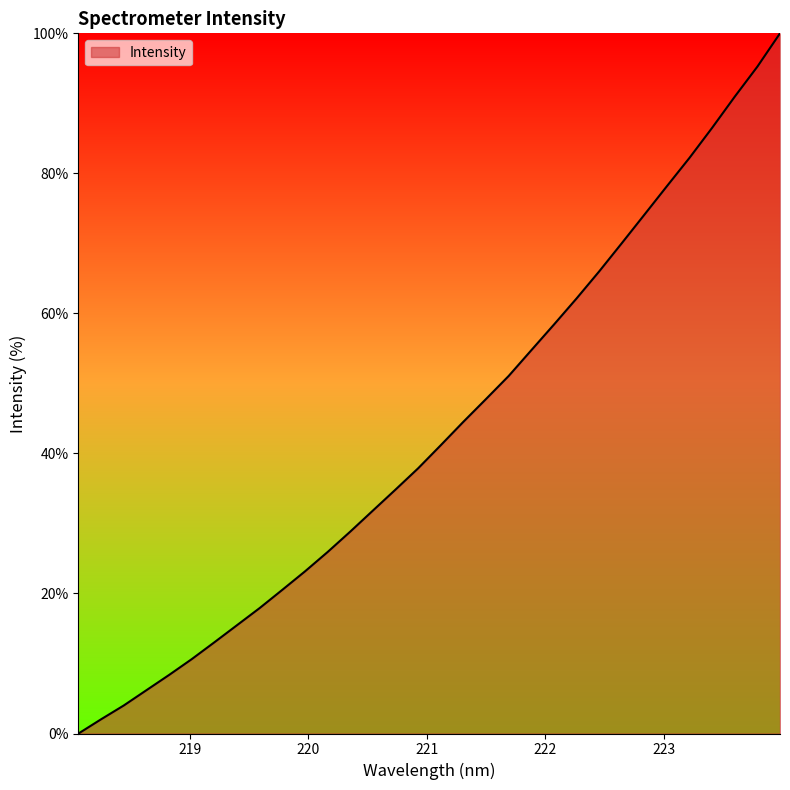

What is the greatest value displayed?

100.0